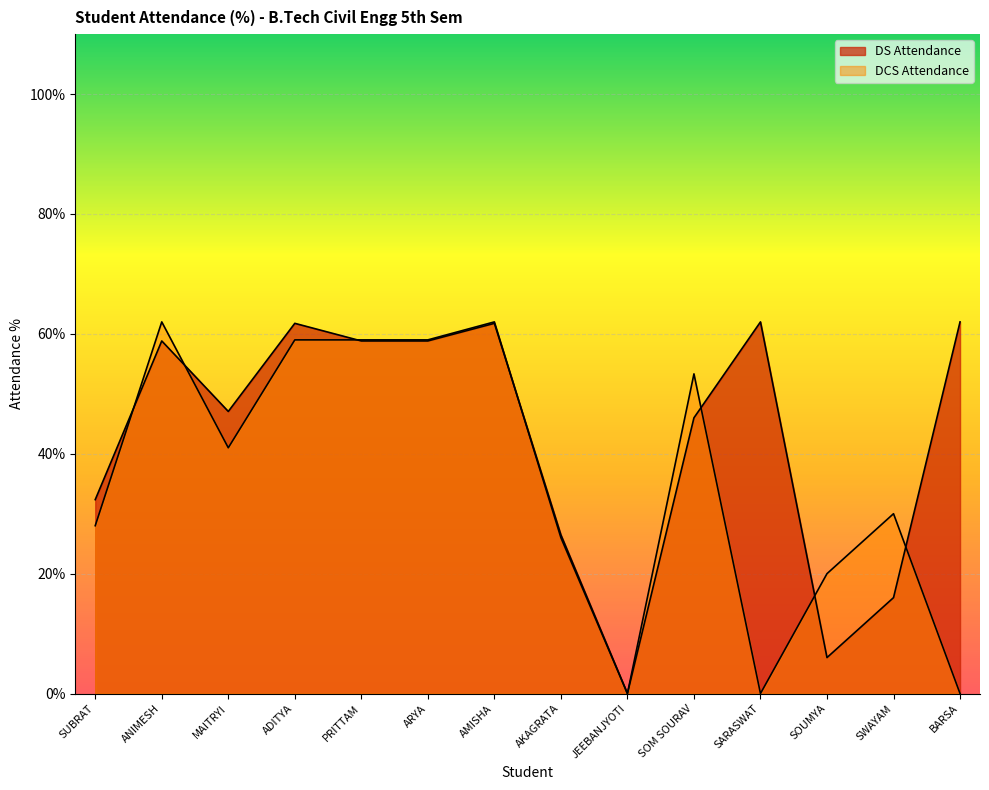

Which category has the lowest value across all series?

JEEBANJYOTI